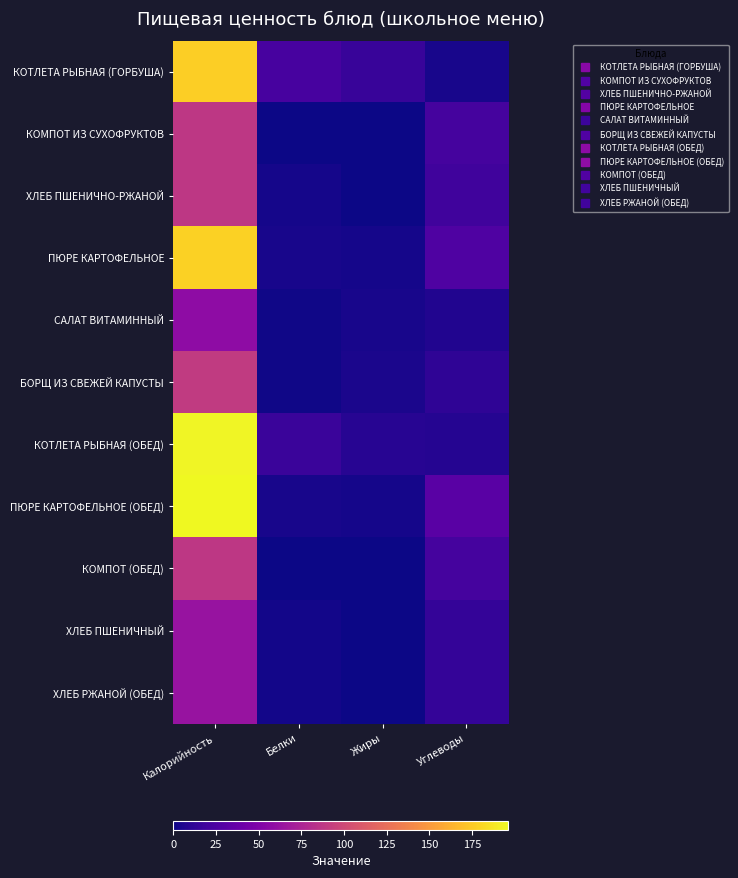

Reading left to right, what are all the values shown in this chart?

КОТЛЕТА РЫБНАЯ (ГОРБУША): Калорийность=177.0	Белки=22.4	Жиры=15.4	Углеводы=3.4
КОМПОТ ИЗ СУХОФРУКТОВ: Калорийность=87.6	Белки=0.1	Жиры=0.0	Углеводы=22.0
ХЛЕБ ПШЕНИЧНО-РЖАНОЙ: Калорийность=88.1	Белки=3.0	Жиры=0.3	Углеводы=19.5
ПЮРЕ КАРТОФЕЛЬНОЕ: Калорийность=178.4	Белки=3.1	Жиры=2.4	Углеводы=26.1
САЛАТ ВИТАМИННЫЙ: Калорийность=57.9	Белки=0.9	Жиры=3.1	Углеводы=6.5
БОРЩ ИЗ СВЕЖЕЙ КАПУСТЫ: Калорийность=89.8	Белки=1.4	Жиры=3.9	Углеводы=12.2
КОТЛЕТА РЫБНАЯ (ОБЕД): Калорийность=194.4	Белки=16.9	Жиры=8.9	Углеводы=8.1
ПЮРЕ КАРТОФЕЛЬНОЕ (ОБЕД): Калорийность=196.3	Белки=3.8	Жиры=2.8	Углеводы=31.3
КОМПОТ (ОБЕД): Калорийность=87.6	Белки=0.1	Жиры=0.0	Углеводы=22.0
ХЛЕБ ПШЕНИЧНЫЙ: Калорийность=63.3	Белки=2.1	Жиры=0.2	Углеводы=14.0
ХЛЕБ РЖАНОЙ (ОБЕД): Калорийность=63.3	Белки=2.1	Жиры=0.2	Углеводы=14.0